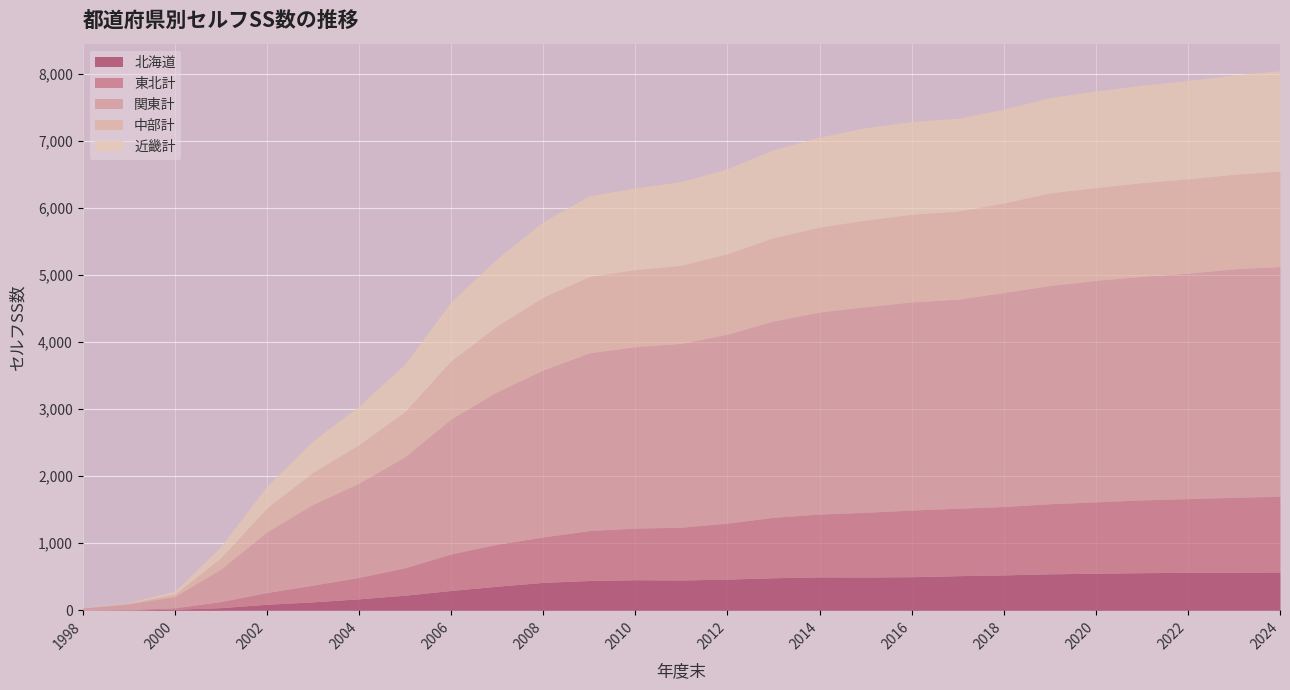

What is the difference between the highest and lowest values at 2004?

1235